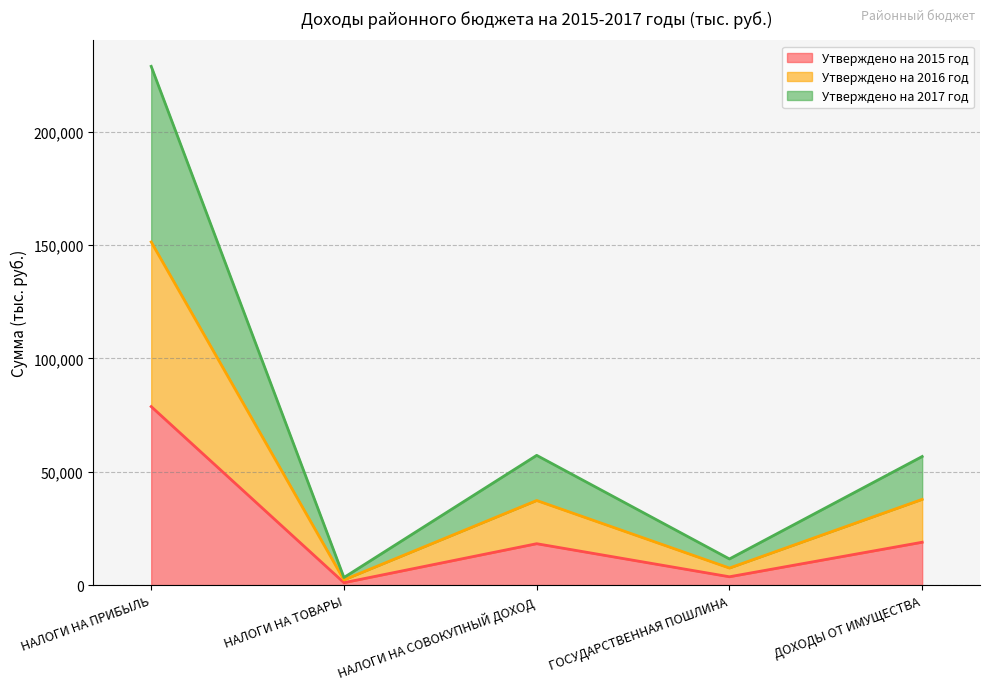

What is the label of the 1st point from the left?

НАЛОГИ НА ПРИБЫЛЬ